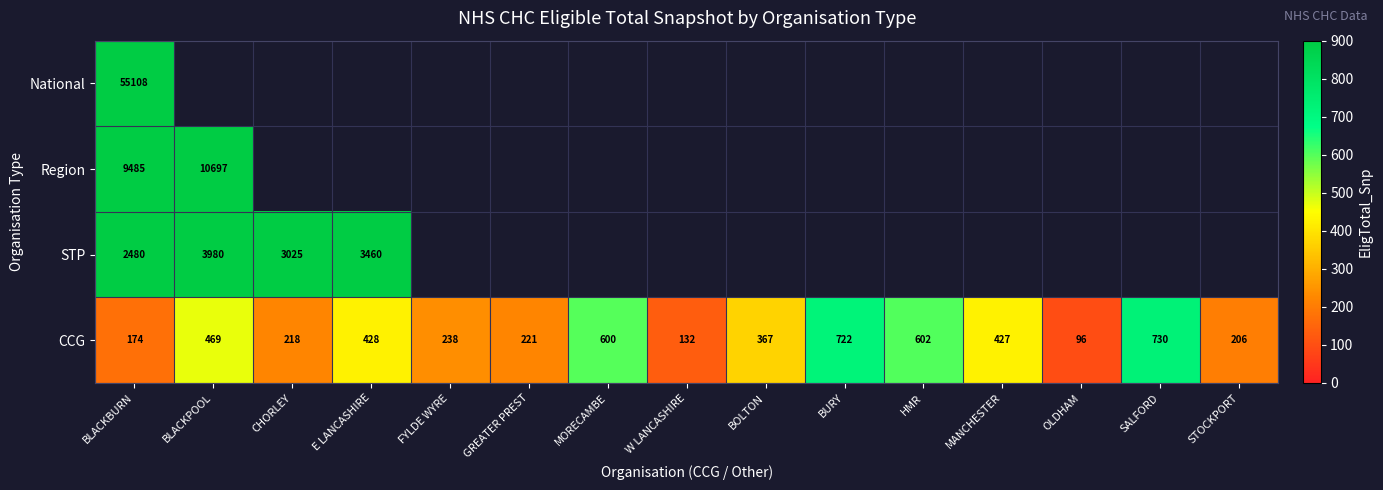

At which label does CCG reach its peak?

SALFORD